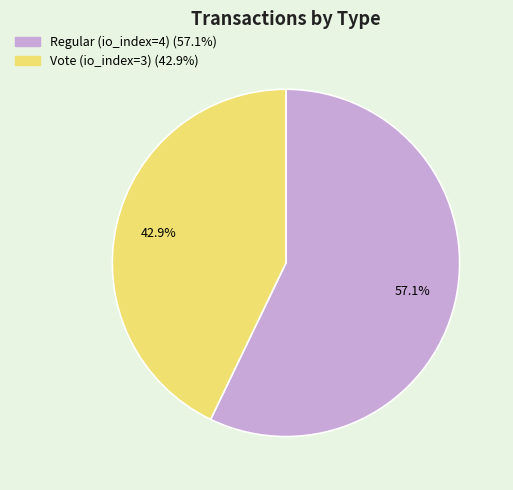

Is it true that Regular (io_index=4) is 44% of the pie?

False